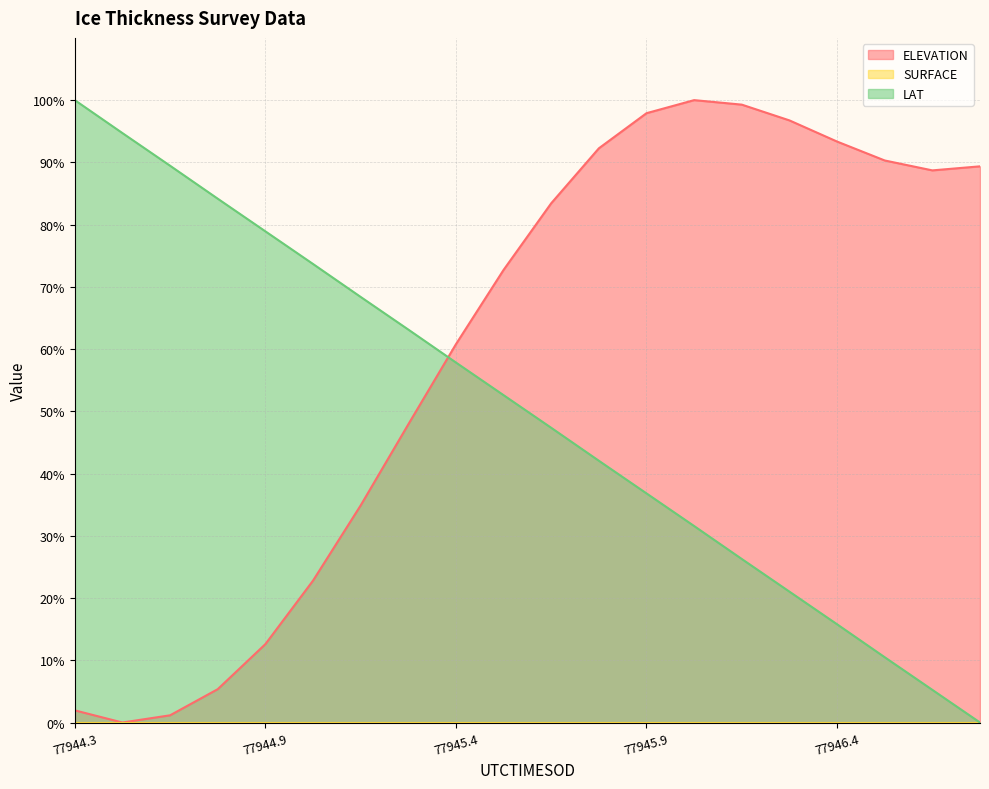

At which category does the chart reach its peak across all series?

77946.012